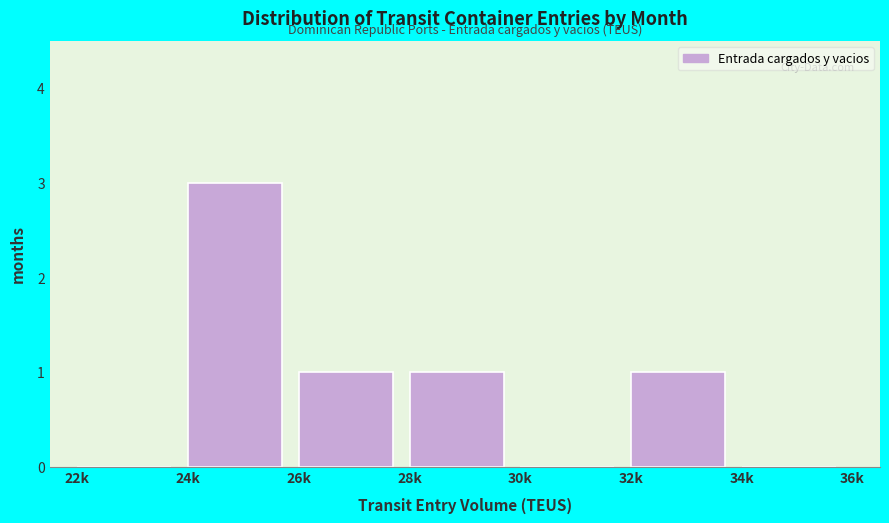

Reading right to left, list all the values displayed in this chart.

34k=0	32k=1	30k=0	28k=1	26k=1	24k=3	22k=0